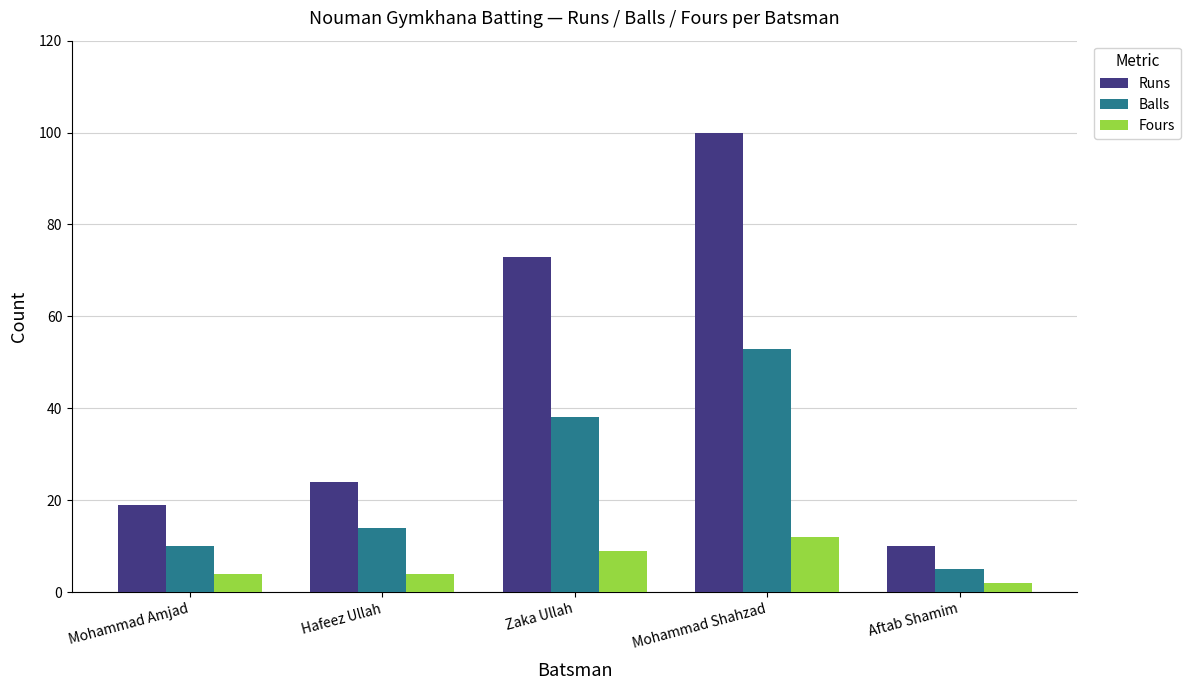

Are the bars horizontal?

No